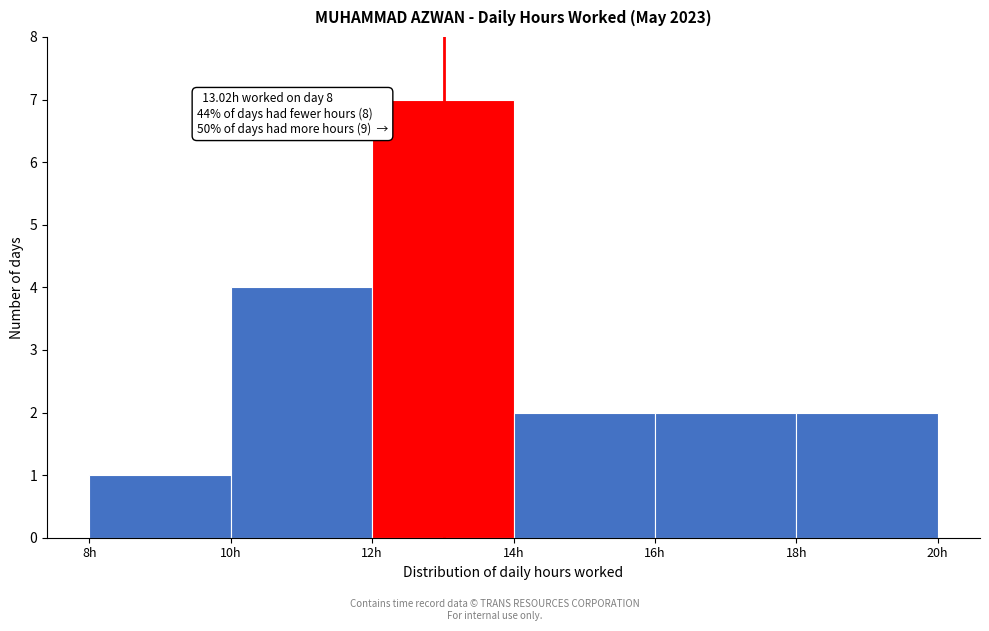

Which range on the x-axis has the tallest bar?

12 to 14